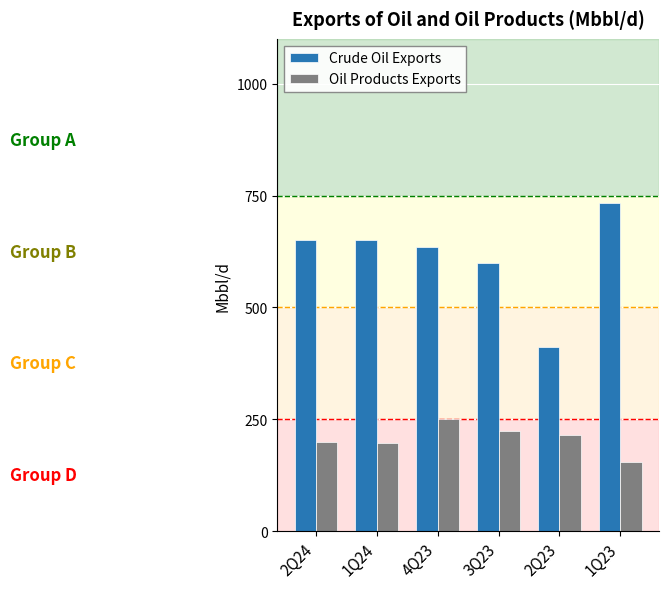

What is the minimum value for Oil Products Exports?

154